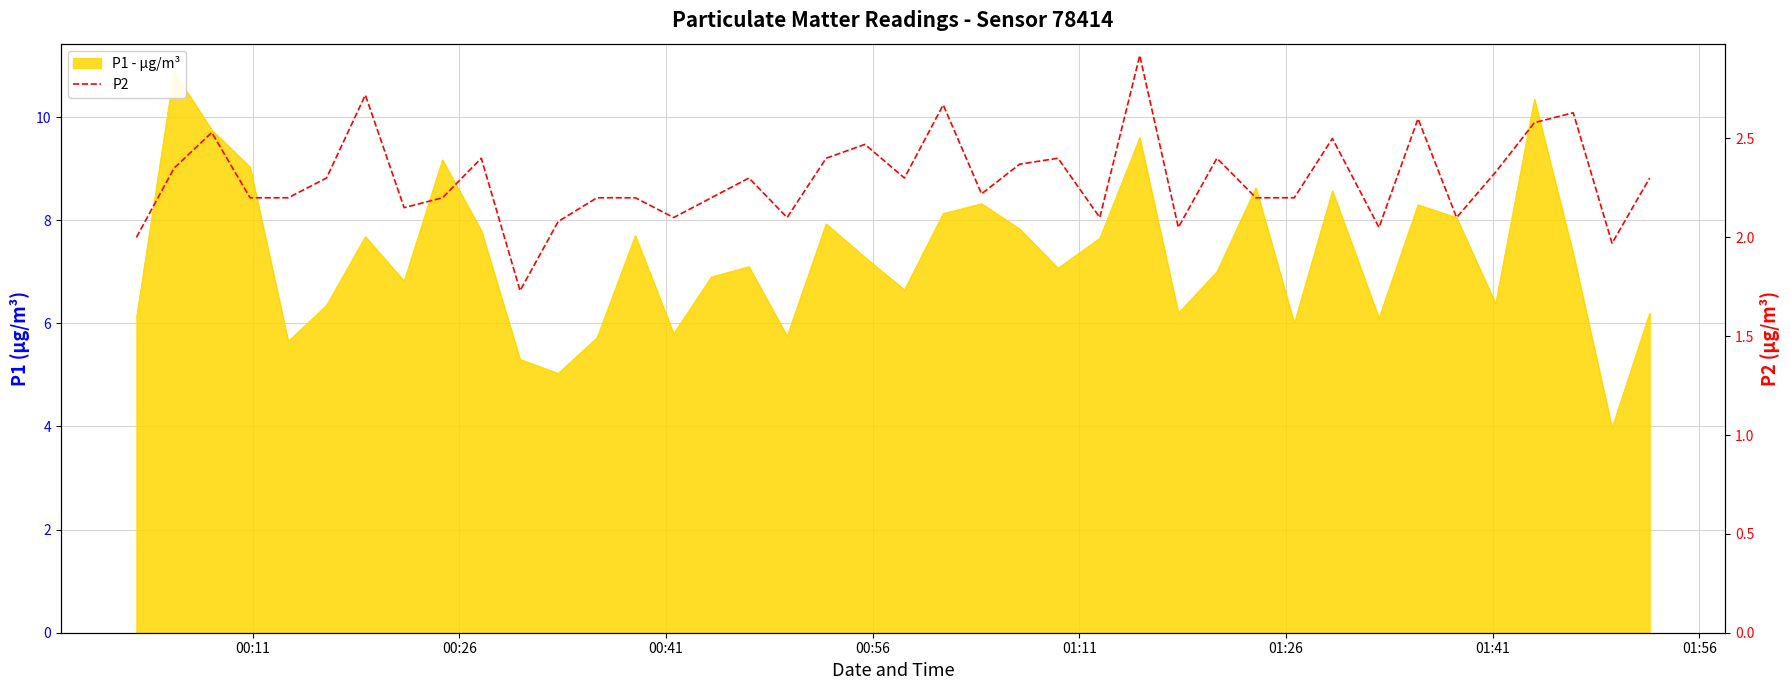

True or false: the data has more than 0 interior local peaks.

True